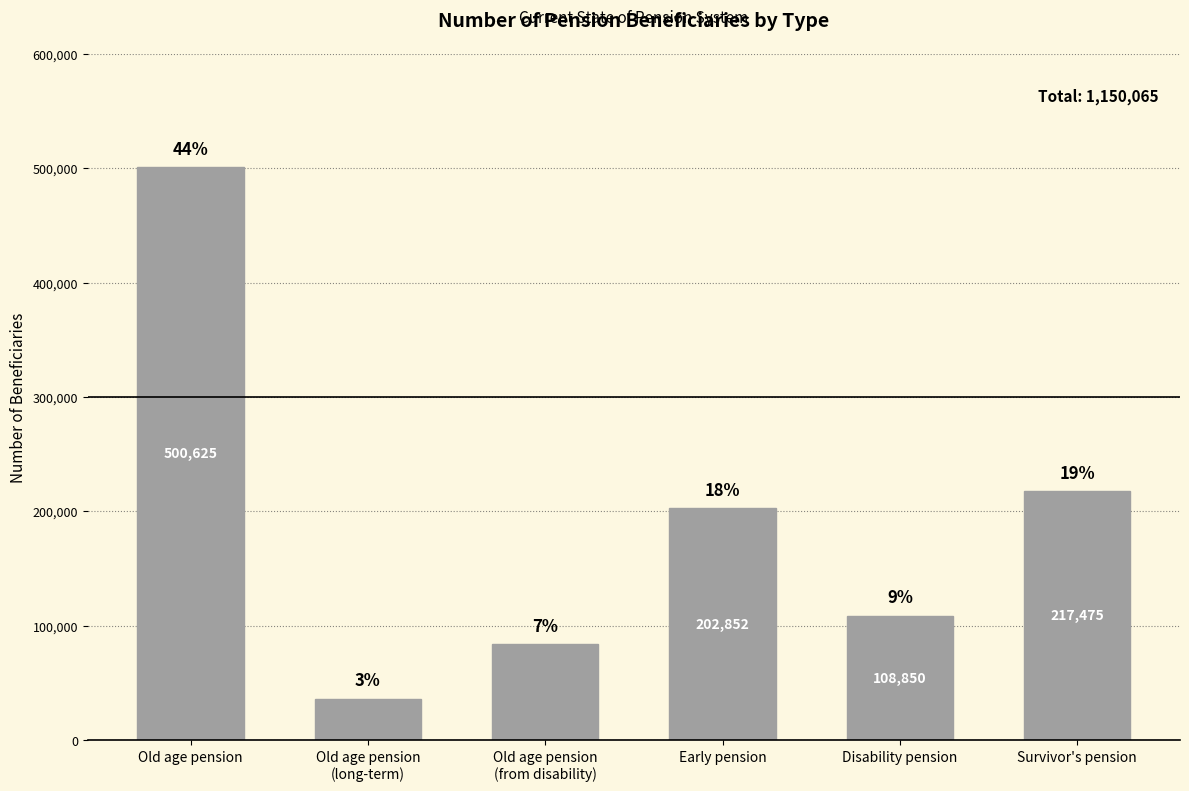

Does the chart contain any negative values?

No